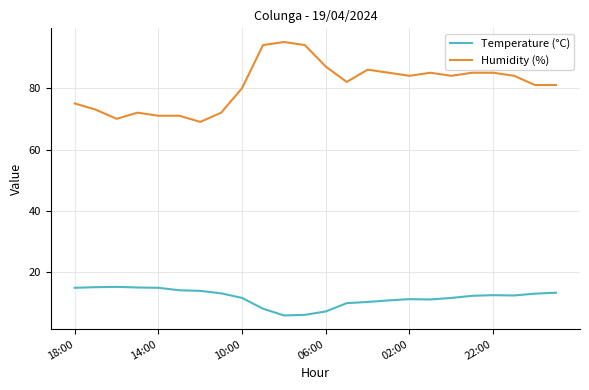

List the series in order of their overall mean, highest first.

Humidity (%), Temperature (°C)